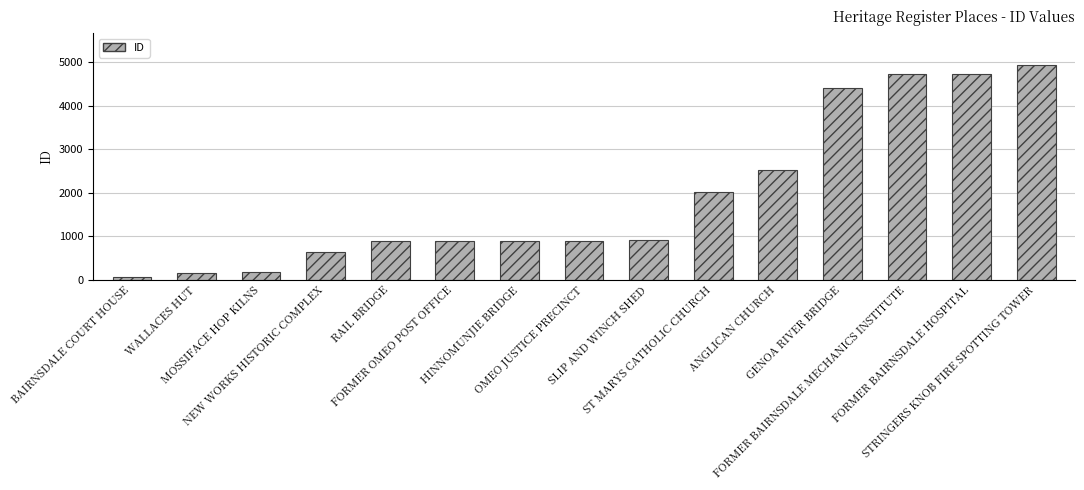

What is the sum of all values?

28870